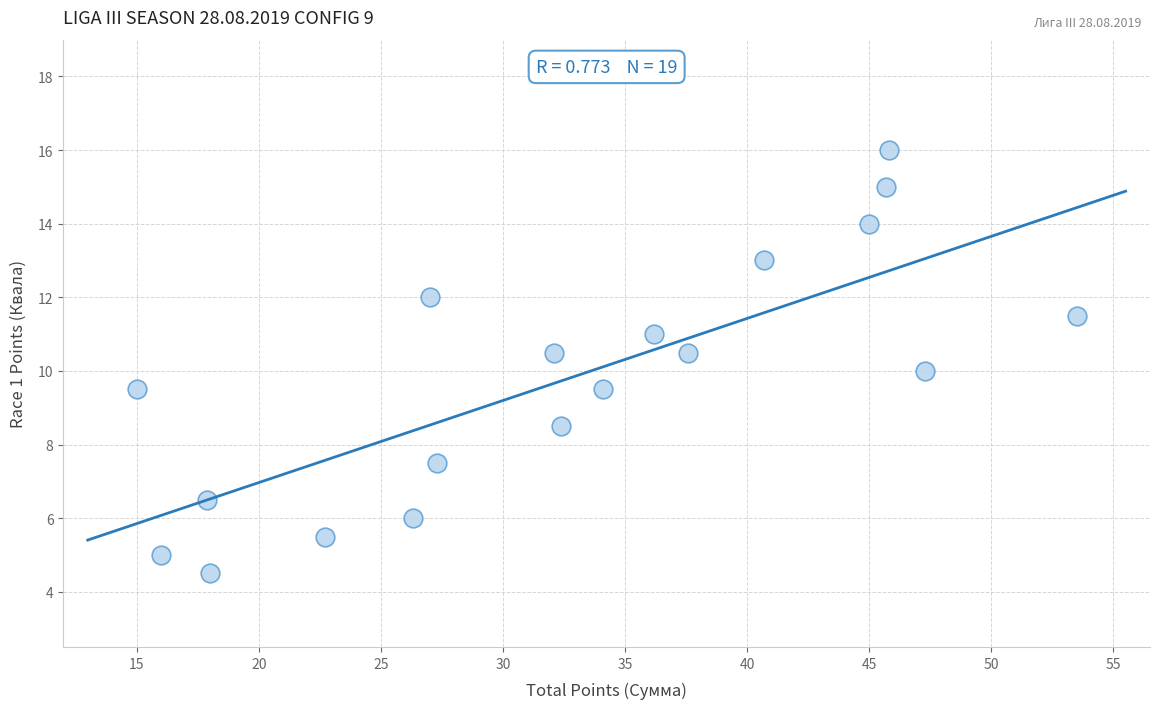

What is the range of X values (max minus min)?

38.5